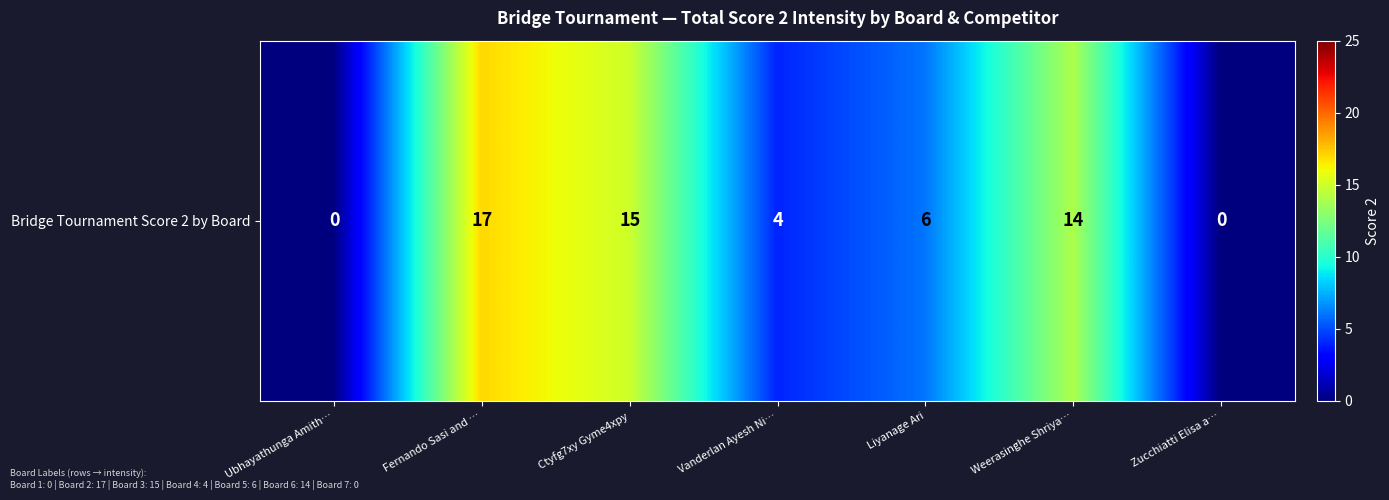

Between Ctyfg7xy Gyme4xpy and Weerasinghe Shriya…, which is larger?

Ctyfg7xy Gyme4xpy